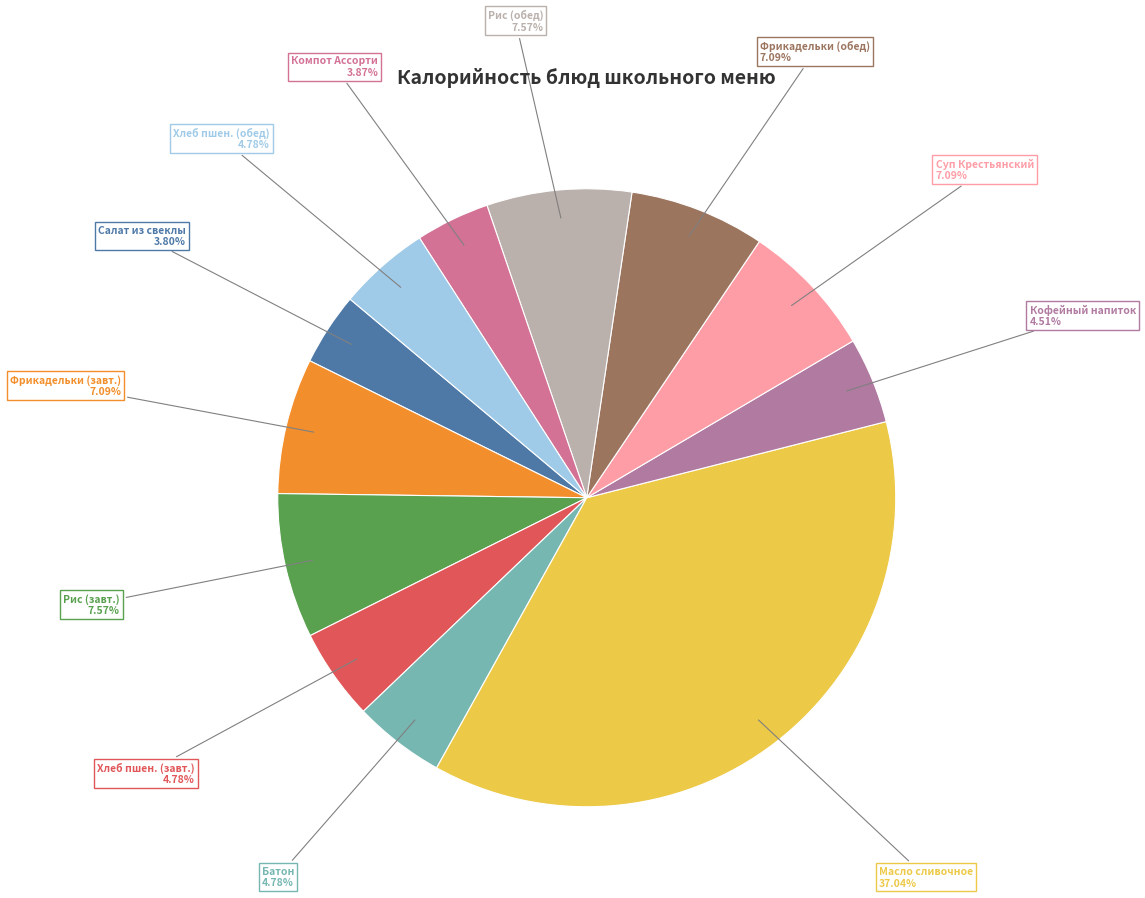

Is the sum of Рис (завт.) and Масло сливочное greater than half?

No